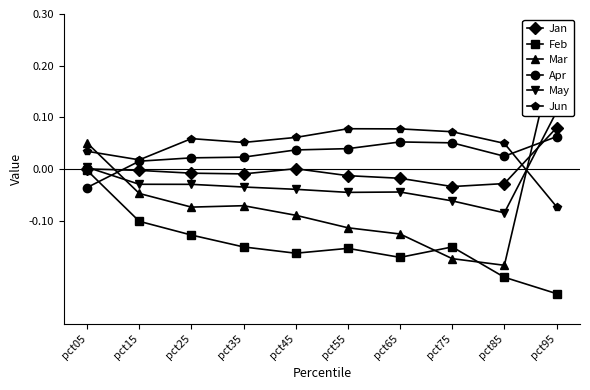

What is the total value across all series at pct25?

-0.2